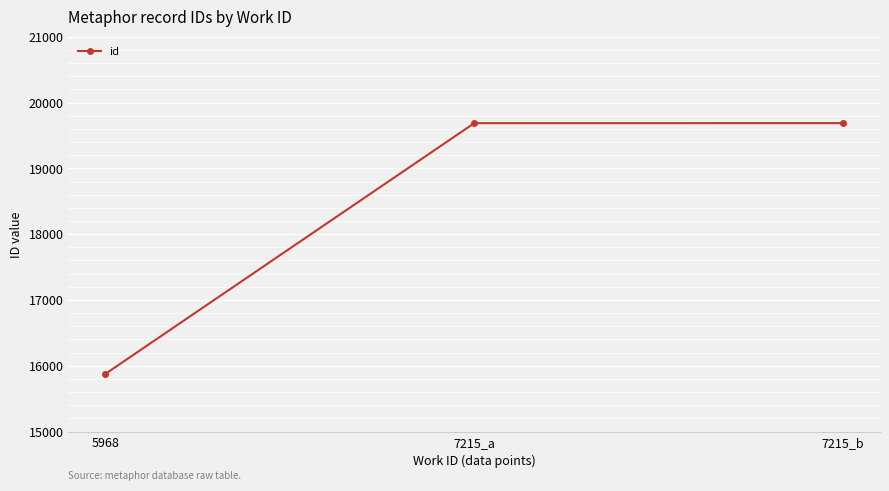

Read the value at 7215_b.

19687